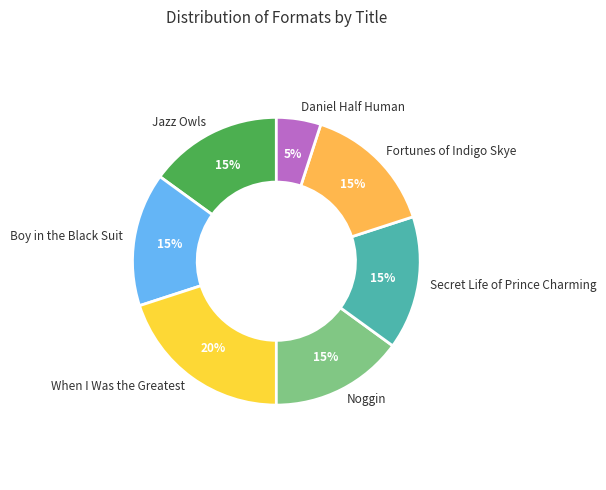

Which category has the biggest portion of the pie?

When I Was the Greatest